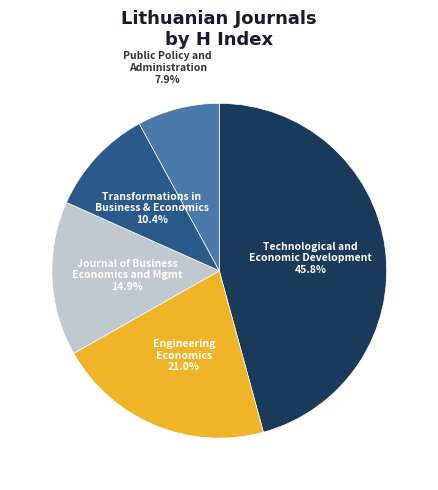

Is there any slice that represents more than half of the pie?

No